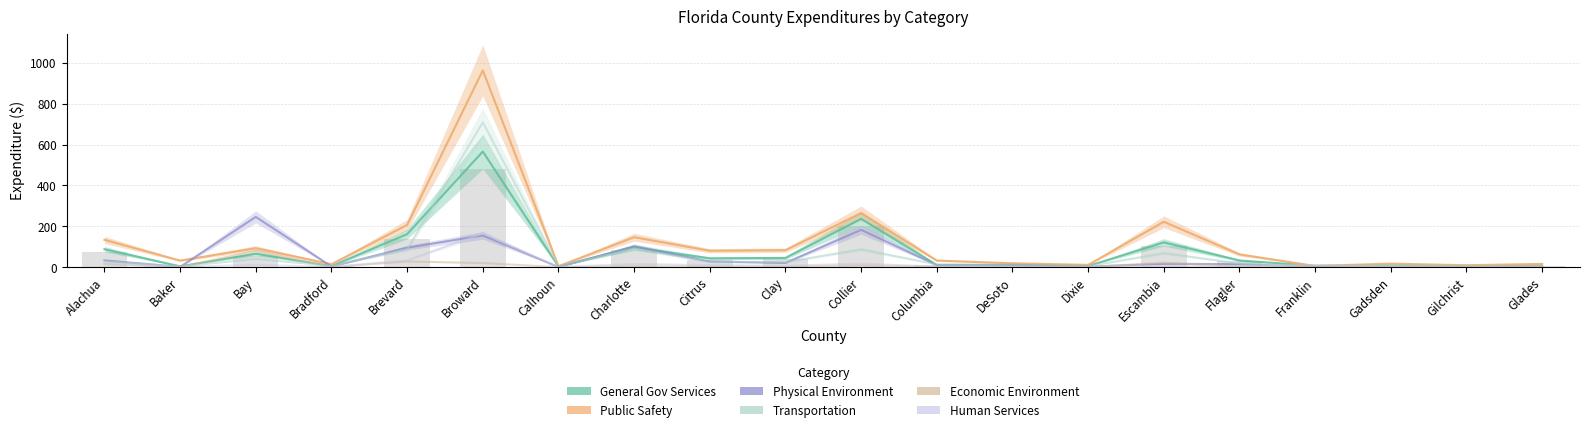

True or false: Human Services has a value of 4.9 at Citrus.

False